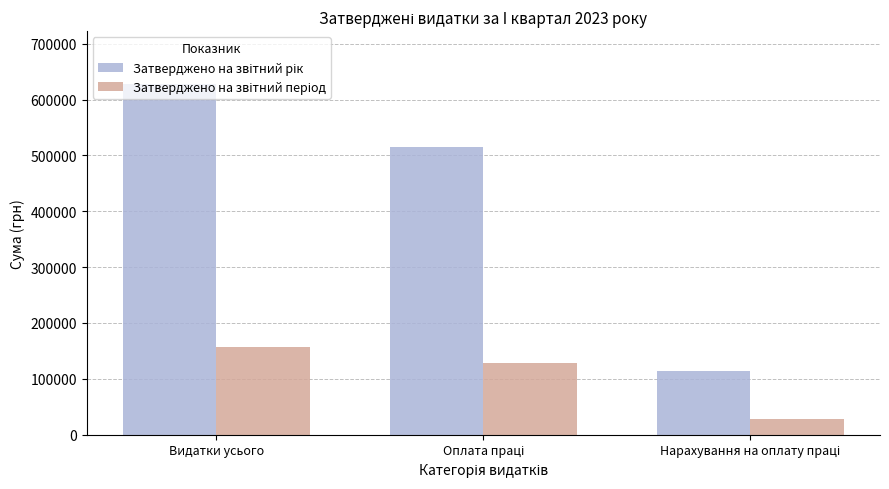

What is the maximum value shown in the chart?

628226